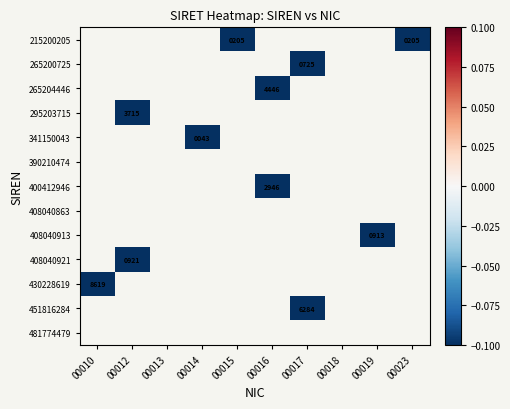

List the series in order of their overall mean, lowest first.

215200205, 265200725, 265204446, 295203715, 341150043, 390210474, 400412946, 408040863, 408040913, 408040921, 430228619, 451816284, 481774479